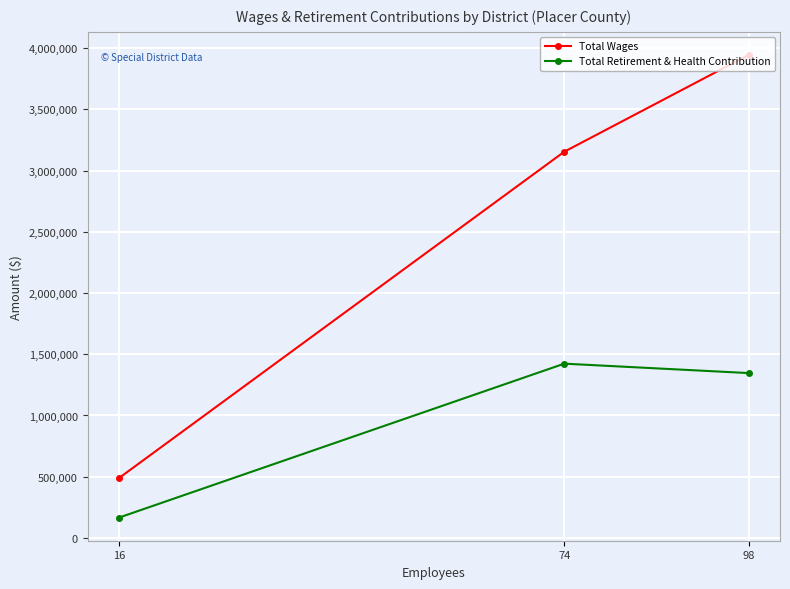

Rank the categories by Total Wages value from lowest to highest.

16, 74, 98